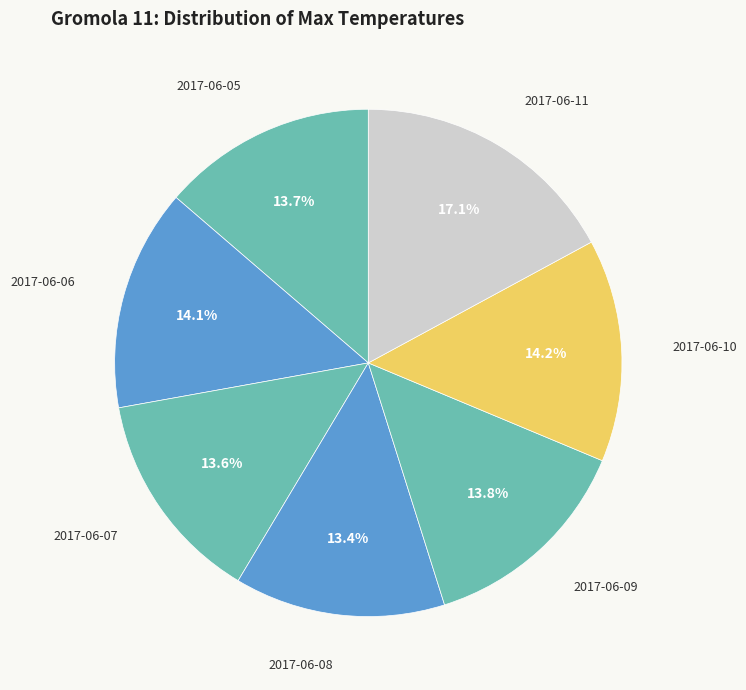

How many segments does this pie chart have?

7